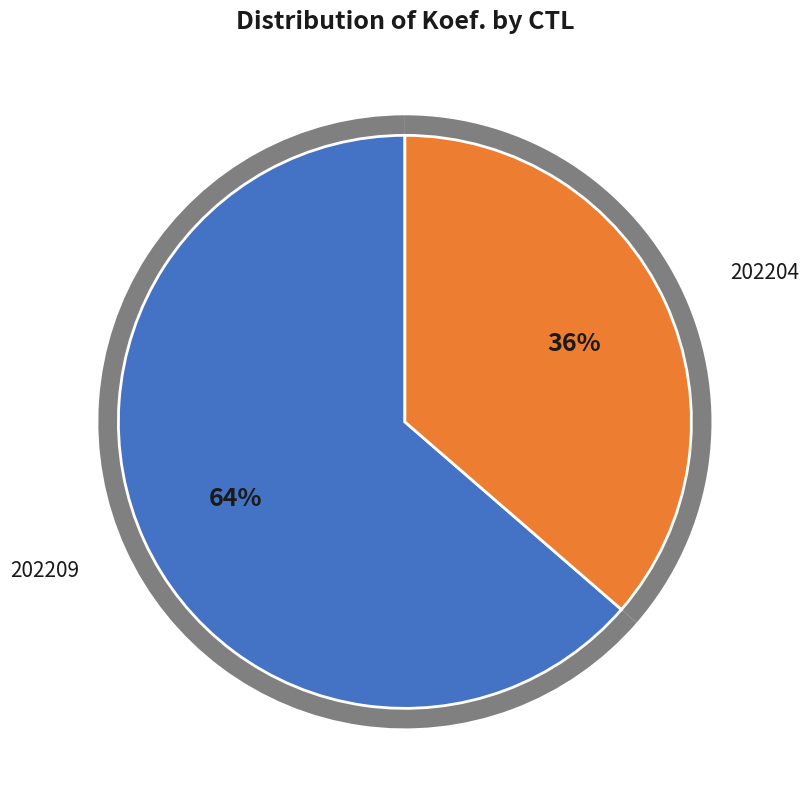

What is the majority slice?

202209